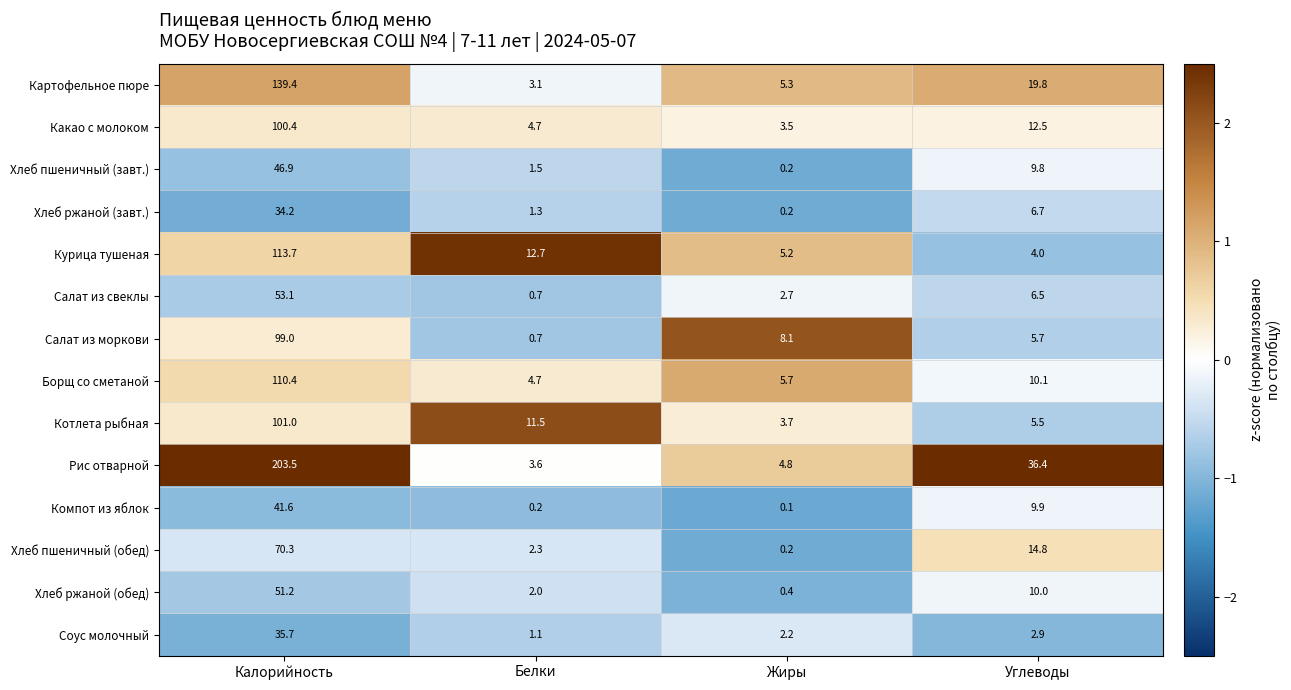

What is the difference between the maximum and minimum values in the Хлеб ржаной (обед) series?

50.8